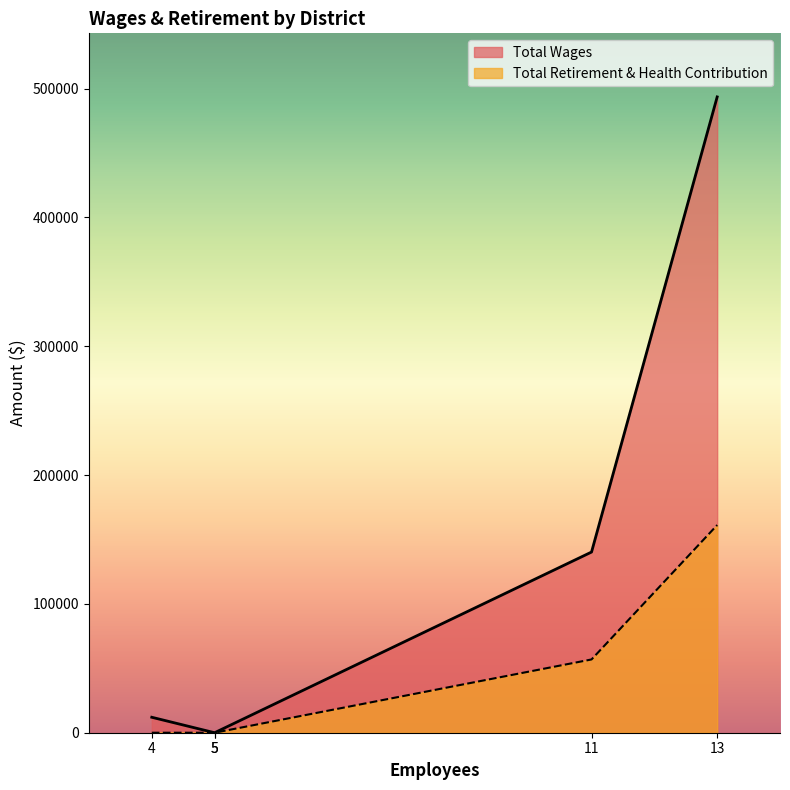

At how many categories does at least one series exceed 25406?

2